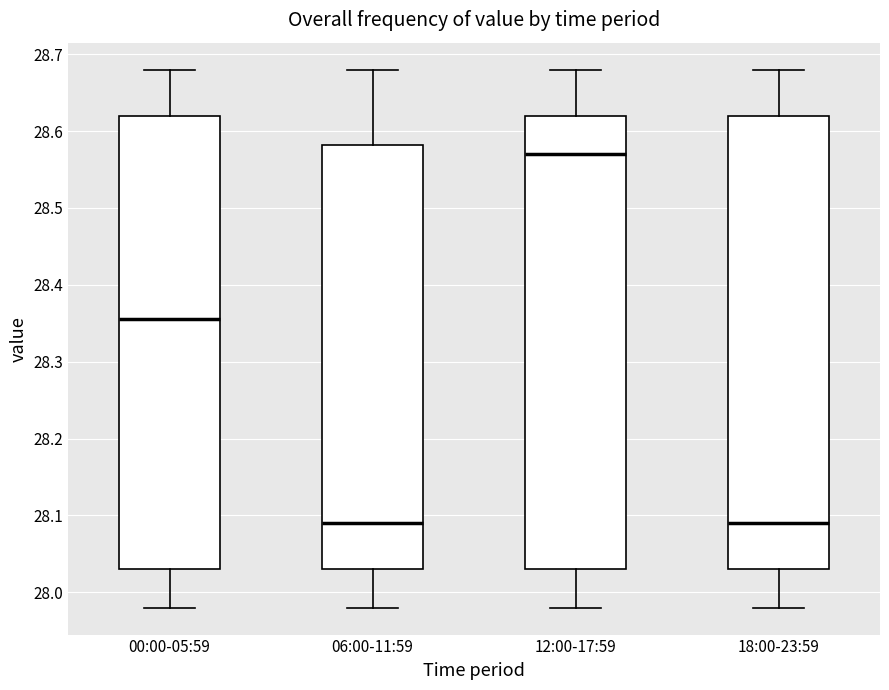

Reading left to right, transcribe this box plot: for each box, give where its median line is, the range the box spans, and where its two whiskers end, as read against the y-axis. The values are not printed on the chart, so give them approximately, as read against the axis.

00:00-05:59: median 28.36, box 28.03 to 28.62, whiskers 27.98 to 28.68
06:00-11:59: median 28.09, box 28.03 to 28.58, whiskers 27.98 to 28.68
12:00-17:59: median 28.57, box 28.03 to 28.62, whiskers 27.98 to 28.68
18:00-23:59: median 28.09, box 28.03 to 28.62, whiskers 27.98 to 28.68